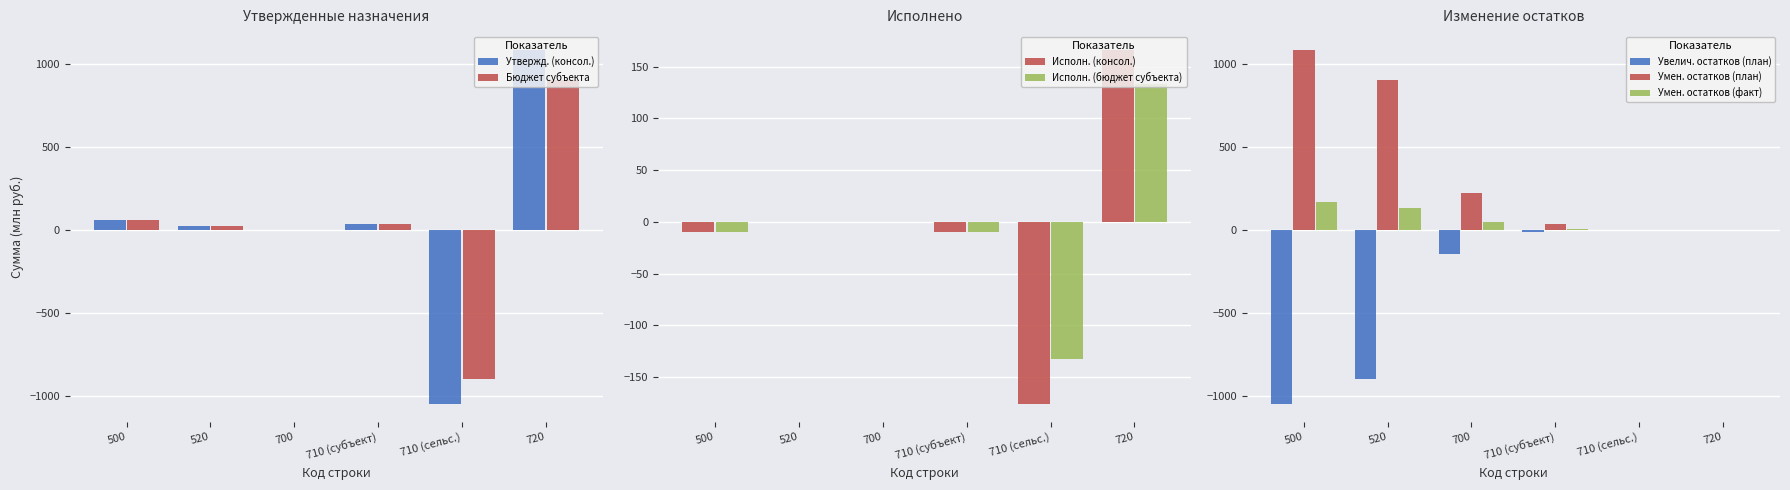

What is the difference between the maximum and minimum values in the Утвержденные (бюджет субъекта) series?

1802.8